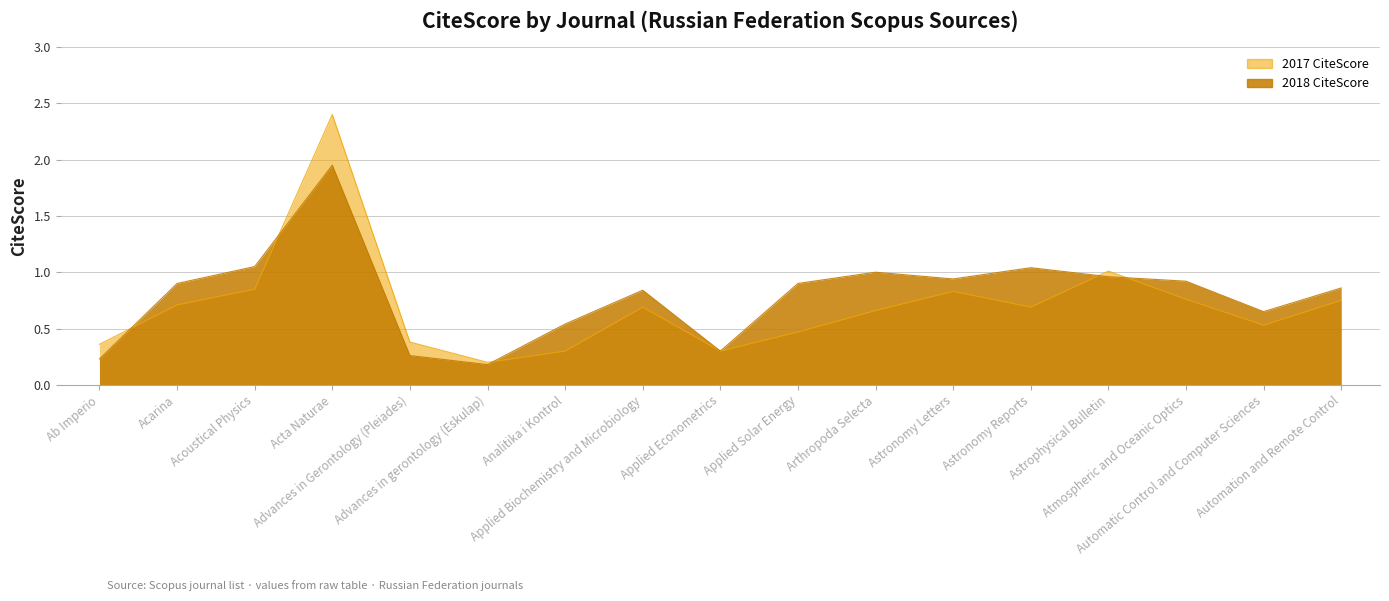

List the series in order of their overall mean, highest first.

2018 CiteScore, 2017 CiteScore